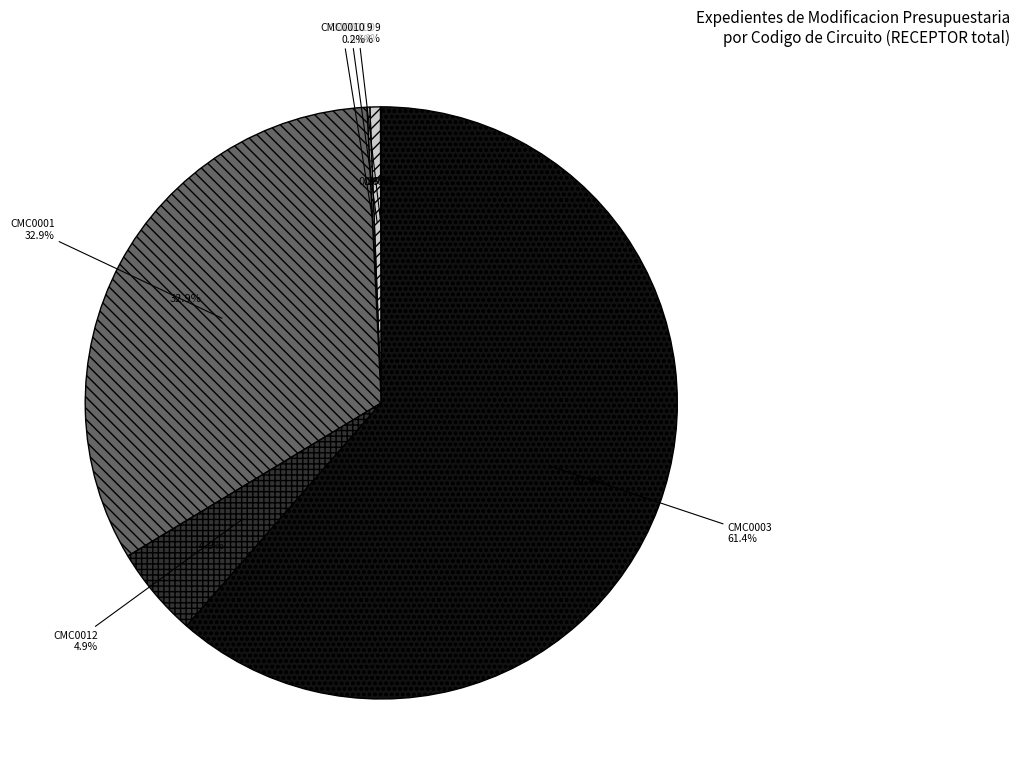

Count the number of slices in the pie.

6